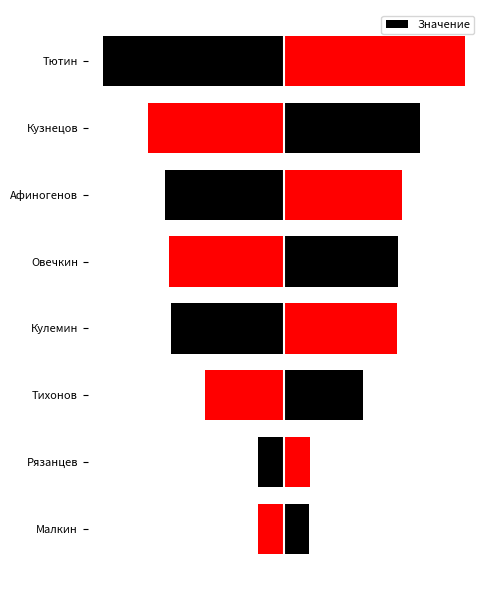

Reading left to right, extract all data points from this chart.

123	125	381	546	554	574	657	876